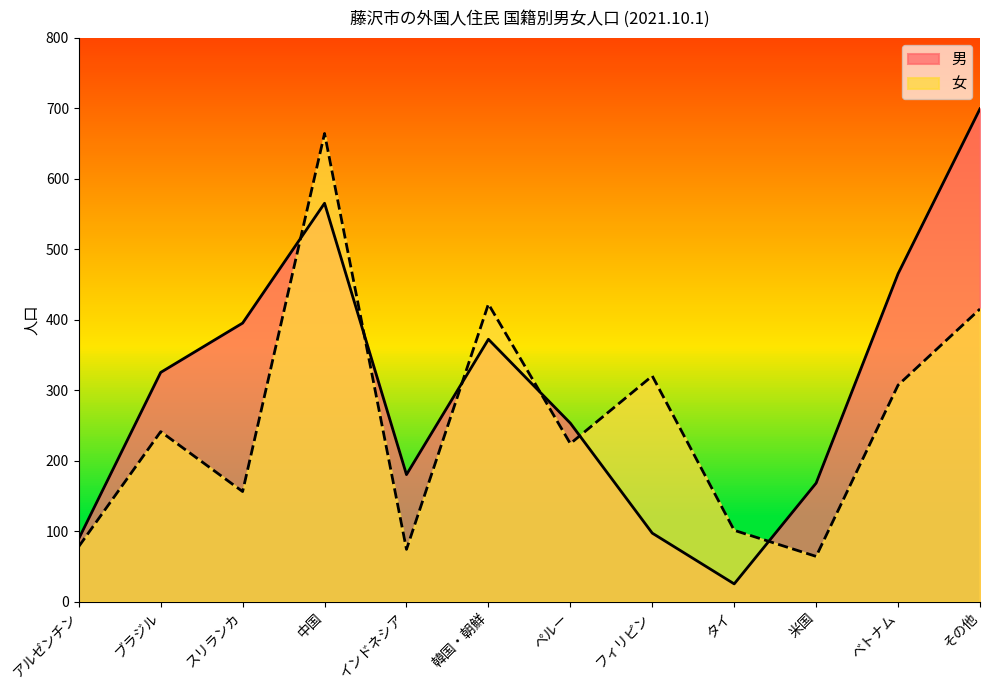

Where do 男 and 女 first cross each other?

スリランカ and 中国